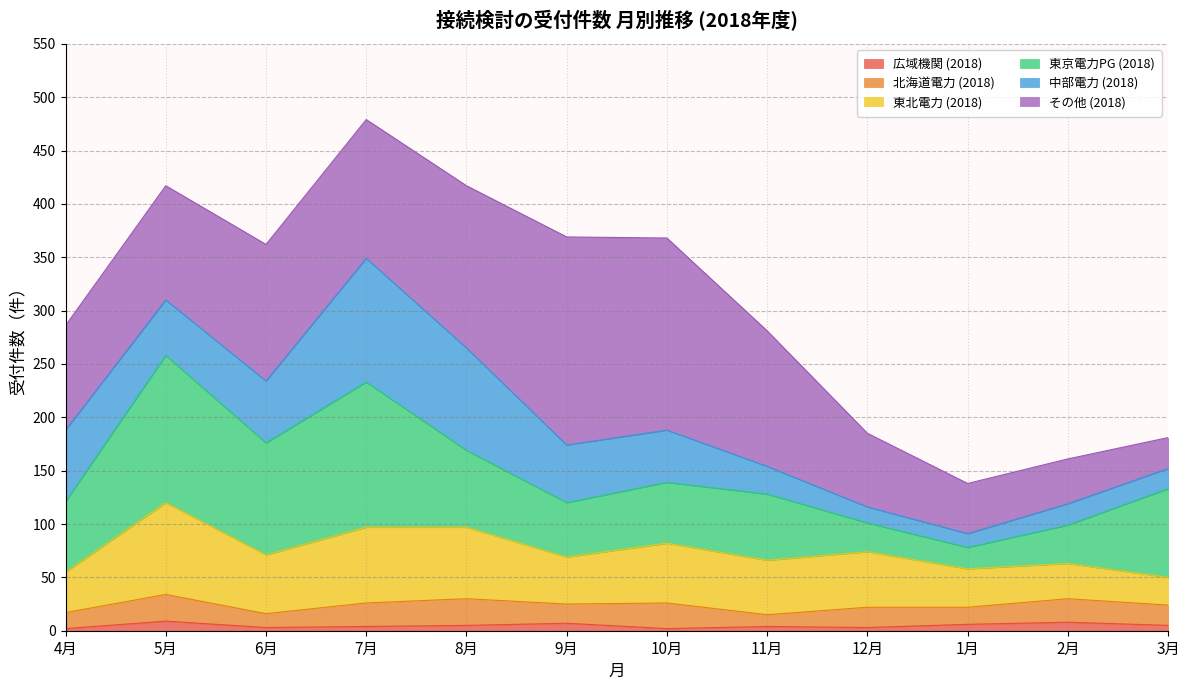

The chart shows a value of 181 at 3月. True or false?

True